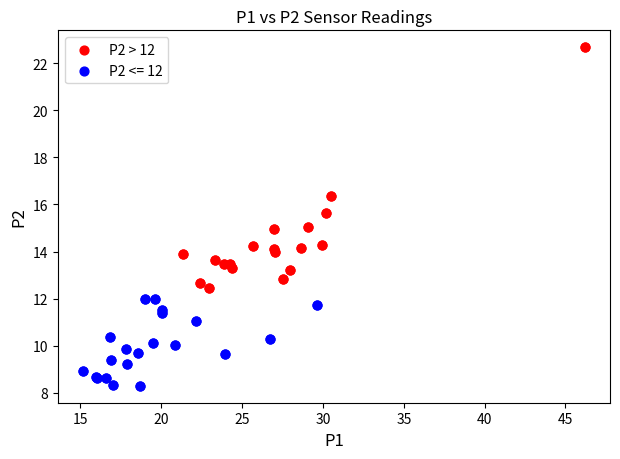

Which series reaches the minimum Y coordinate?

P2 <= 12